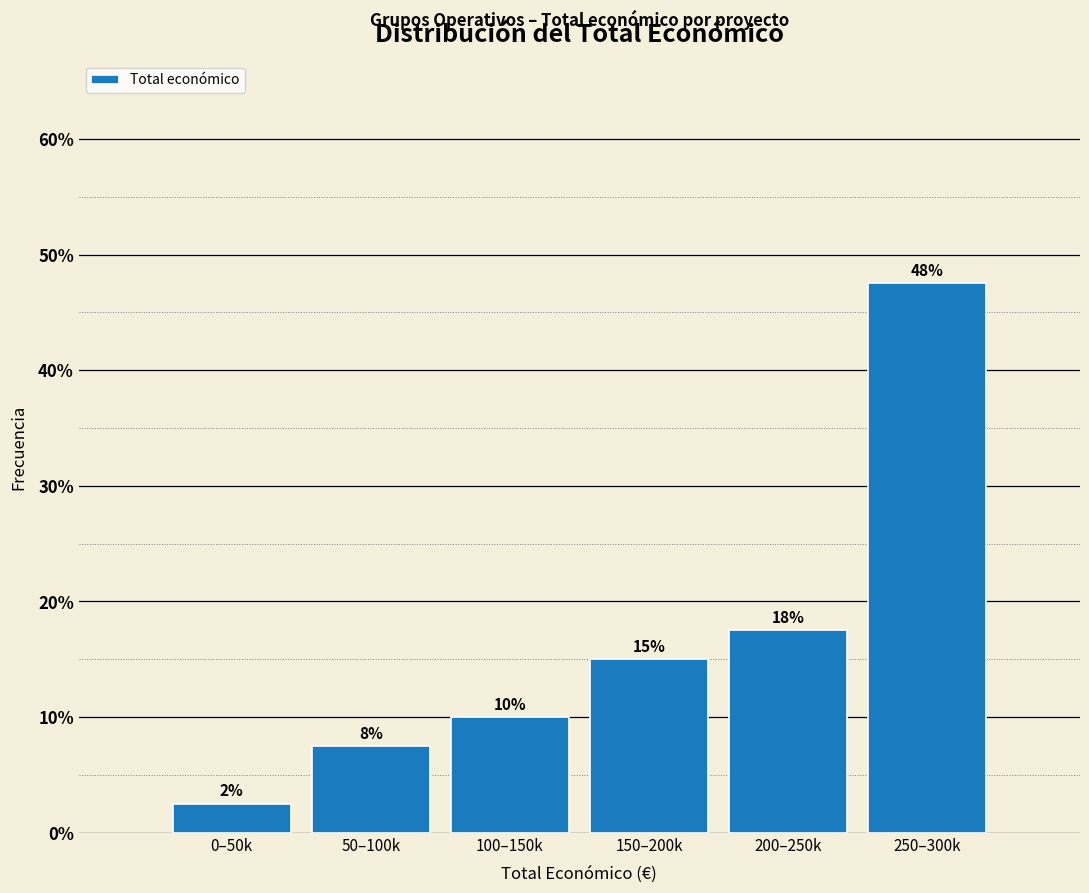

How many bars are there in total?

6